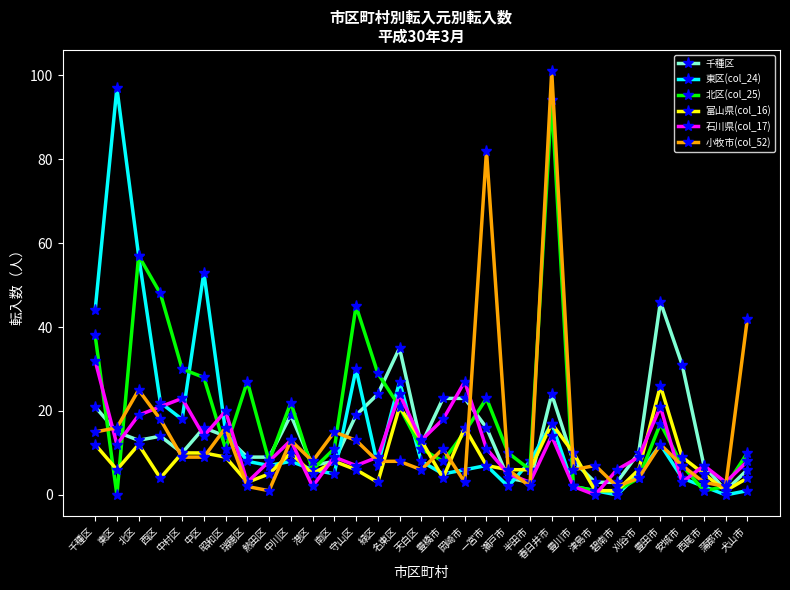

What is the total value across all series at 岡崎市?

90